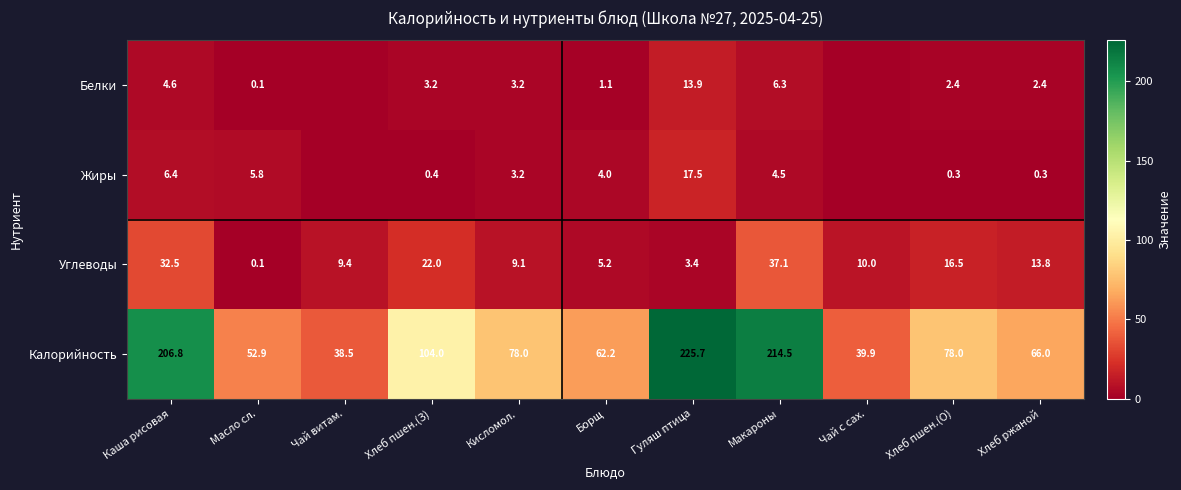

What is the sum of all Углеводы values?

159.1